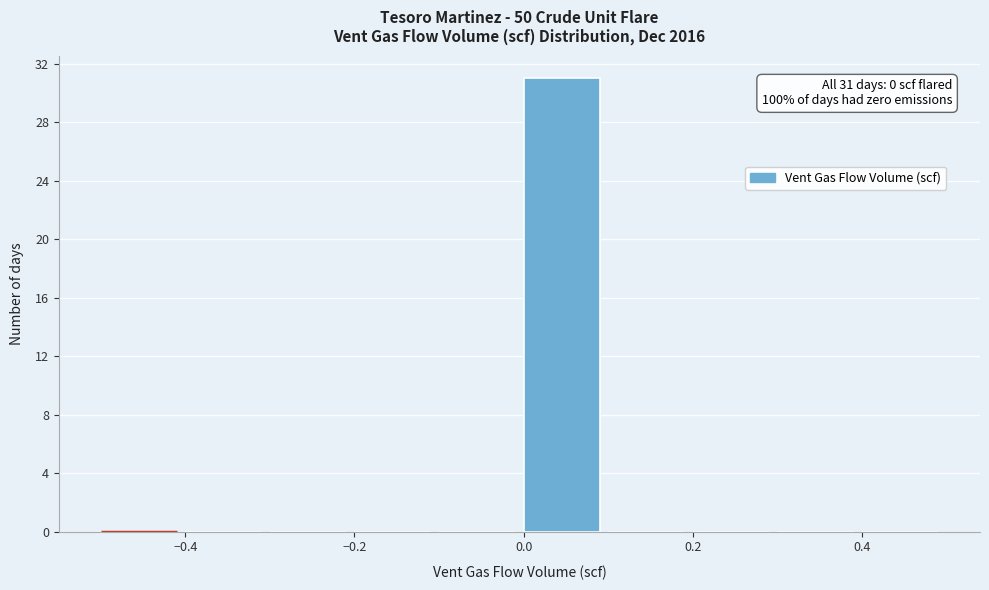

Over which range of the x-axis is the bar tallest?

0.0 to 0.1